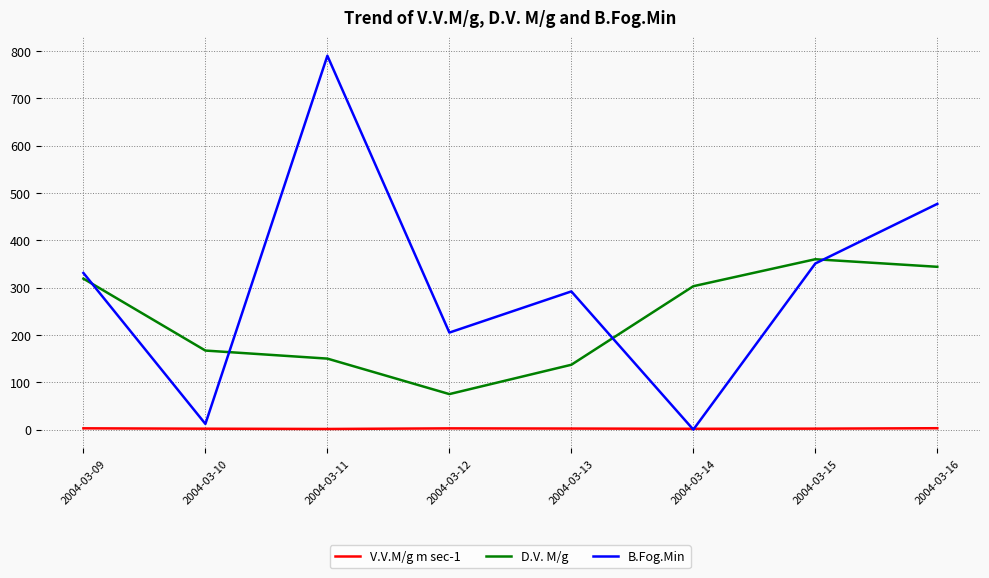

True or false: B.Fog.Min and D.V. M/g cross at least once.

True